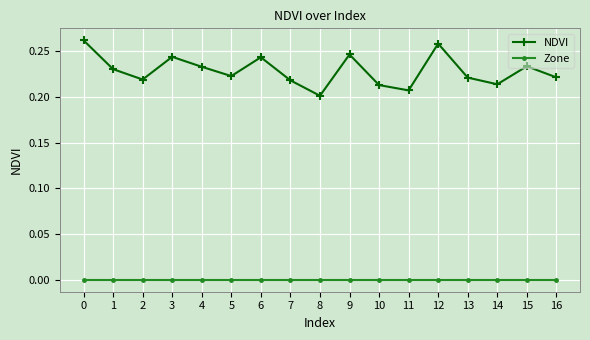

Count the number of data series in this chart.

2